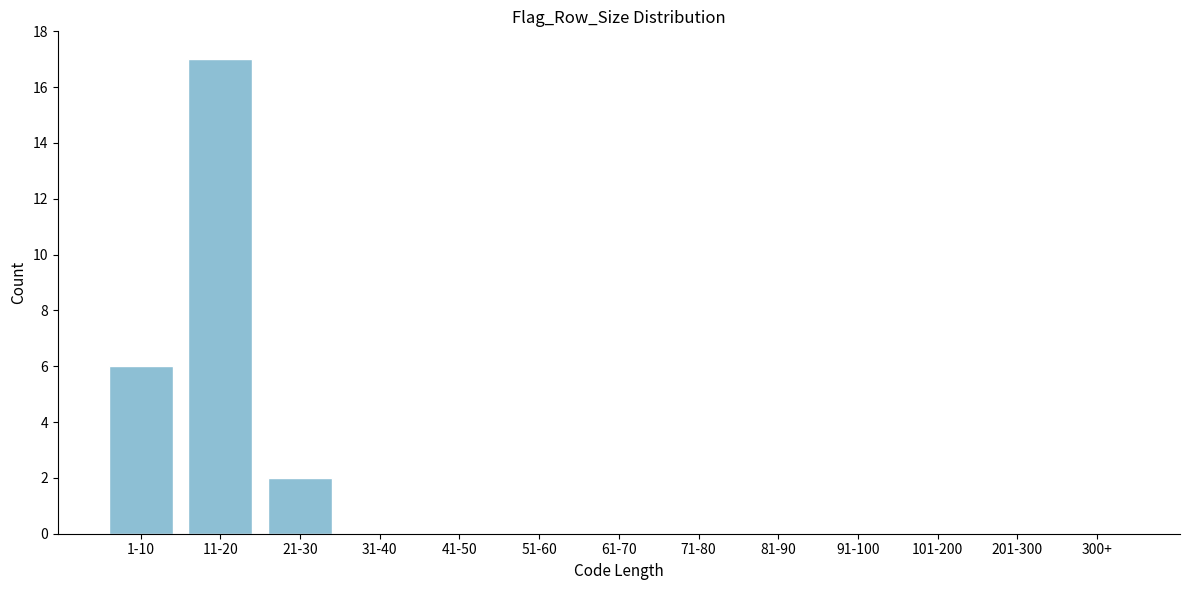

Reading left to right, extract all data points from this chart.

1-10=6	11-20=17	21-30=2	31-40=0	41-50=0	51-60=0	61-70=0	71-80=0	81-90=0	91-100=0	101-200=0	201-300=0	300+=0